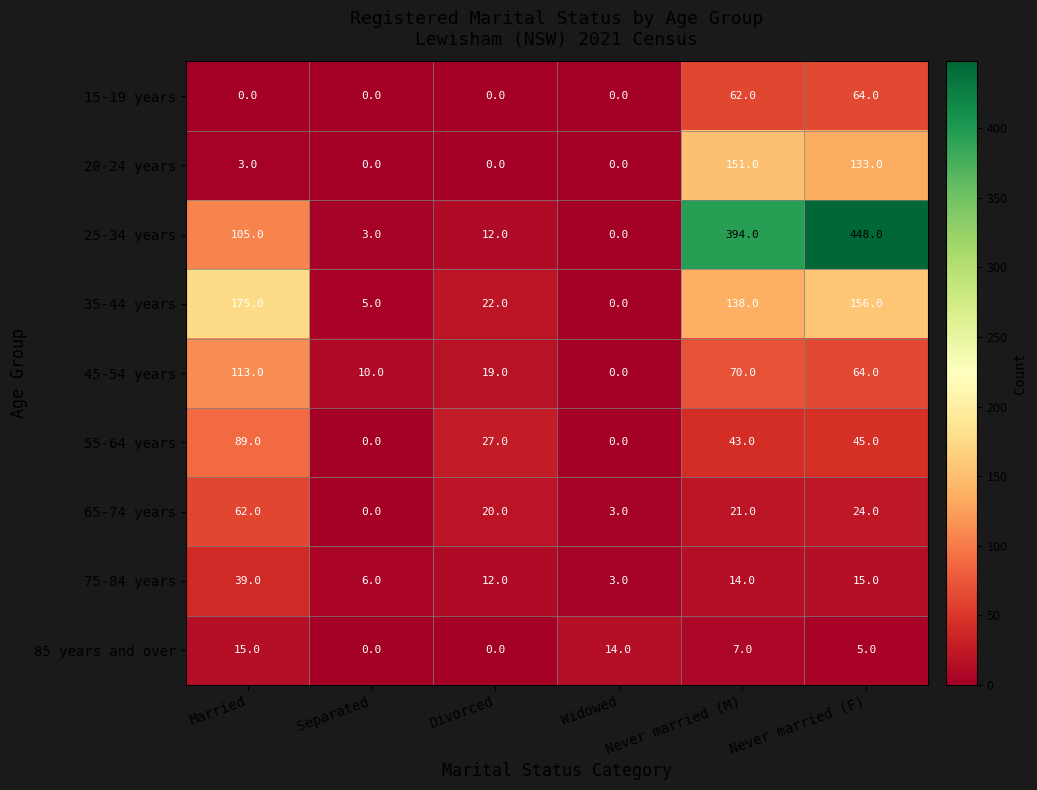

List the labels in order of 65-74 years value, largest first.

Married, Never married (F), Never married (M), Divorced, Widowed, Separated